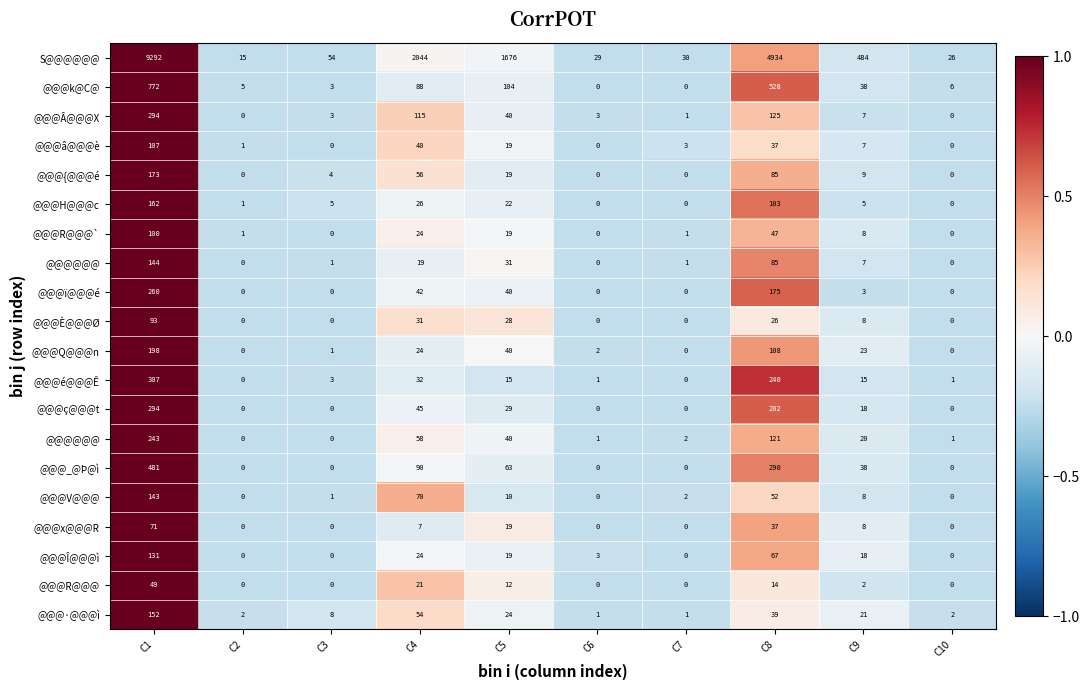

At which category is the sum across all series the highest?

C1